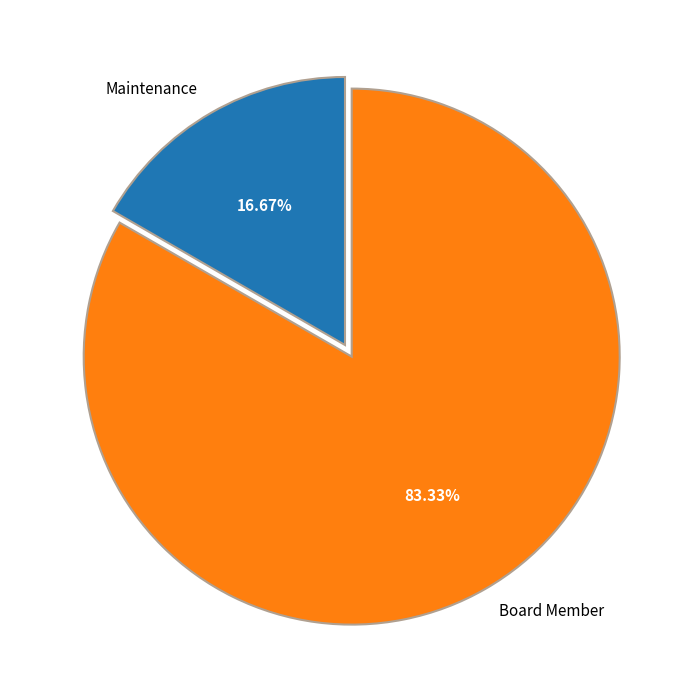

Is it true that Maintenance is 17% of the pie?

True